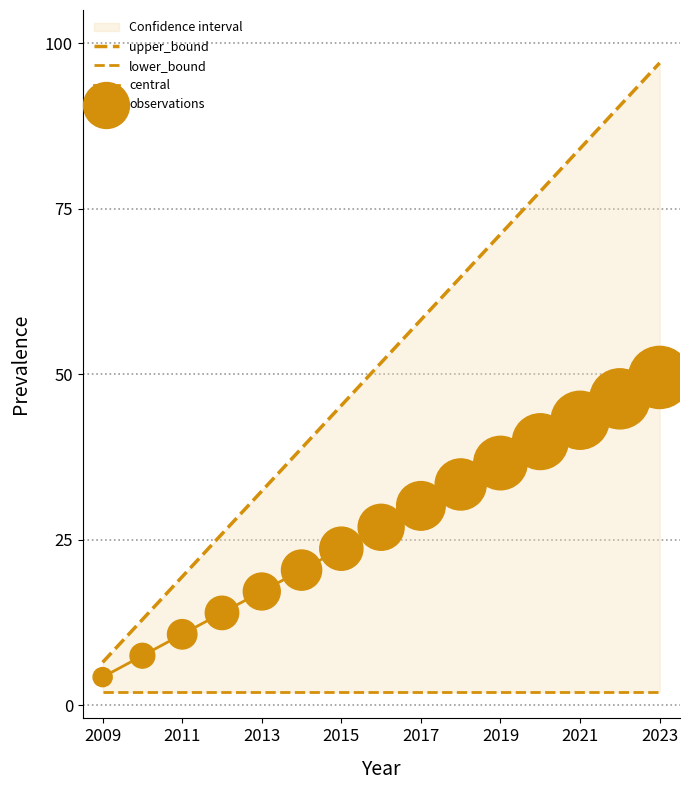

At how many categories does at least one series exceed 10?

14